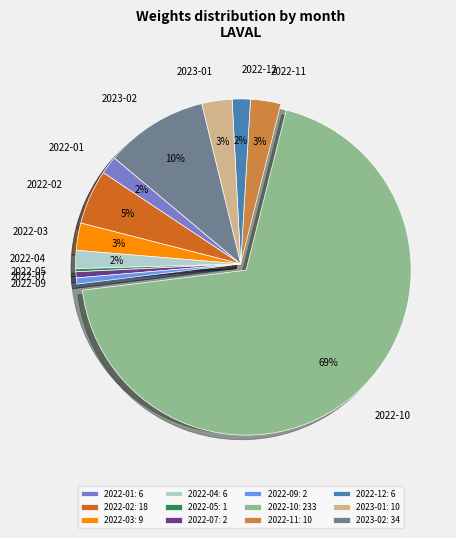

What is the largest slice in the pie chart?

2022-10